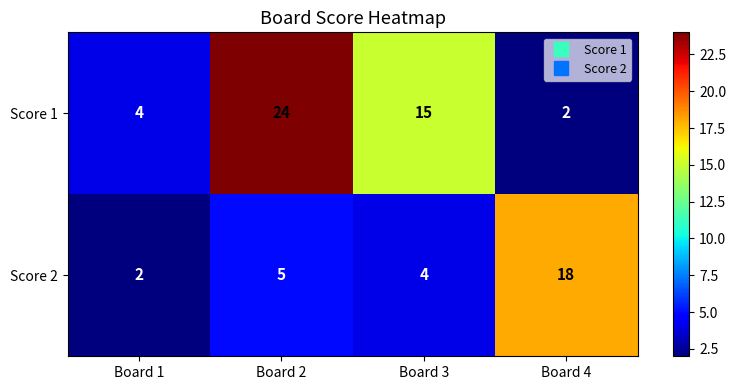

At which category does the chart reach its peak across all series?

Board 2